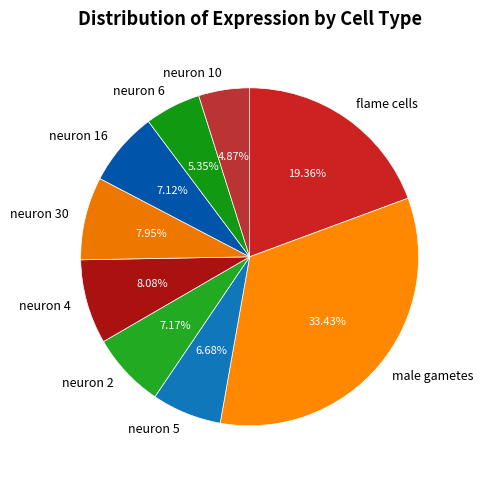

To the nearest percent, what is the difference between the largest and smallest slice percentages?

29%